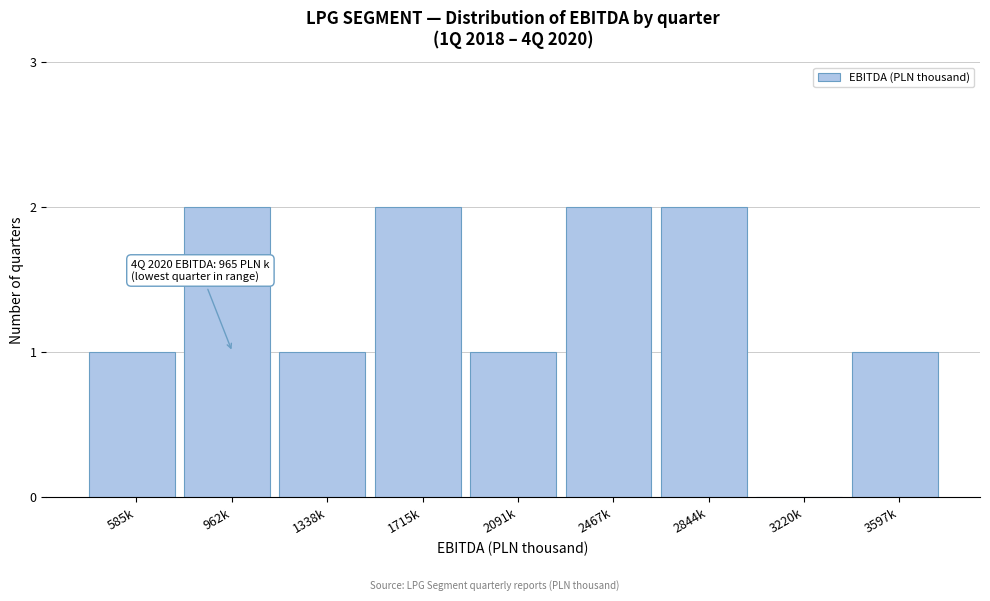

Reading left to right, extract all data points from this chart.

585k=1	962k=2	1338k=1	1715k=2	2091k=1	2467k=2	2844k=2	3220k=0	3597k=1